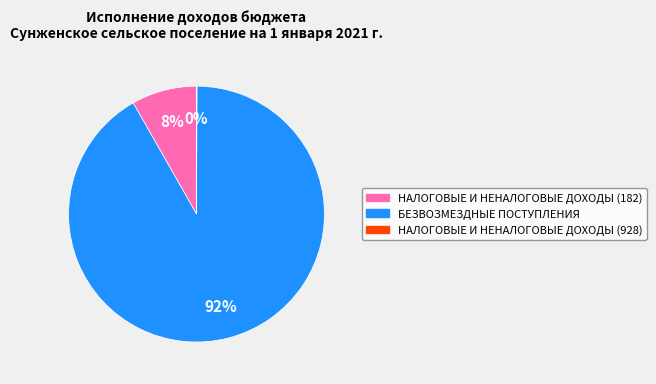

What percentage is the БЕЗВОЗМЕЗДНЫЕ ПОСТУПЛЕНИЯ slice, to the nearest percent?

92%